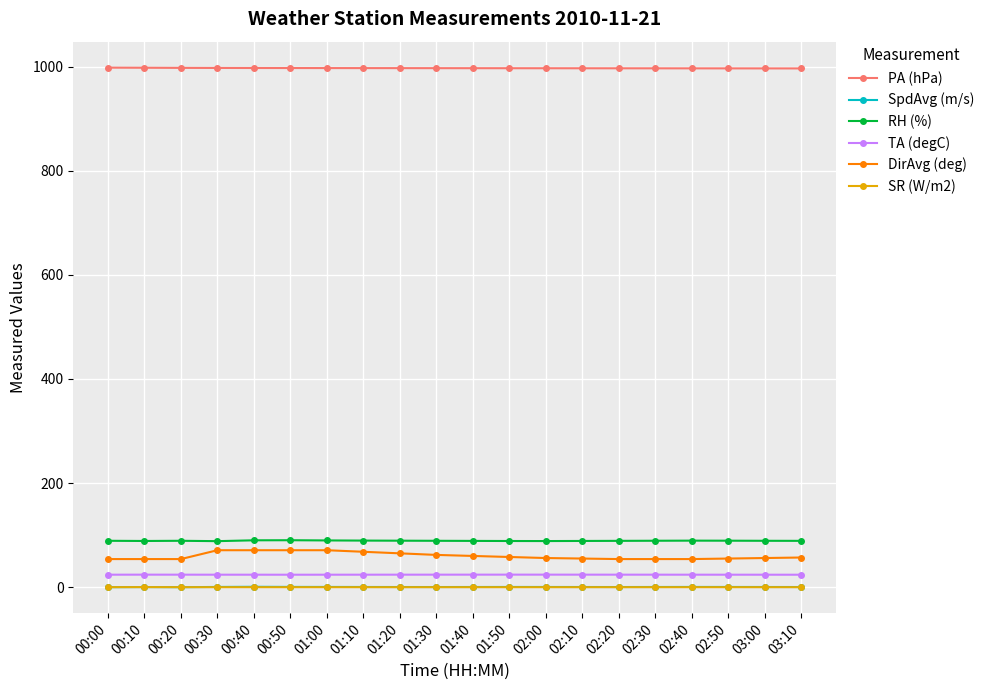

At how many categories does at least one series exceed 537?

20